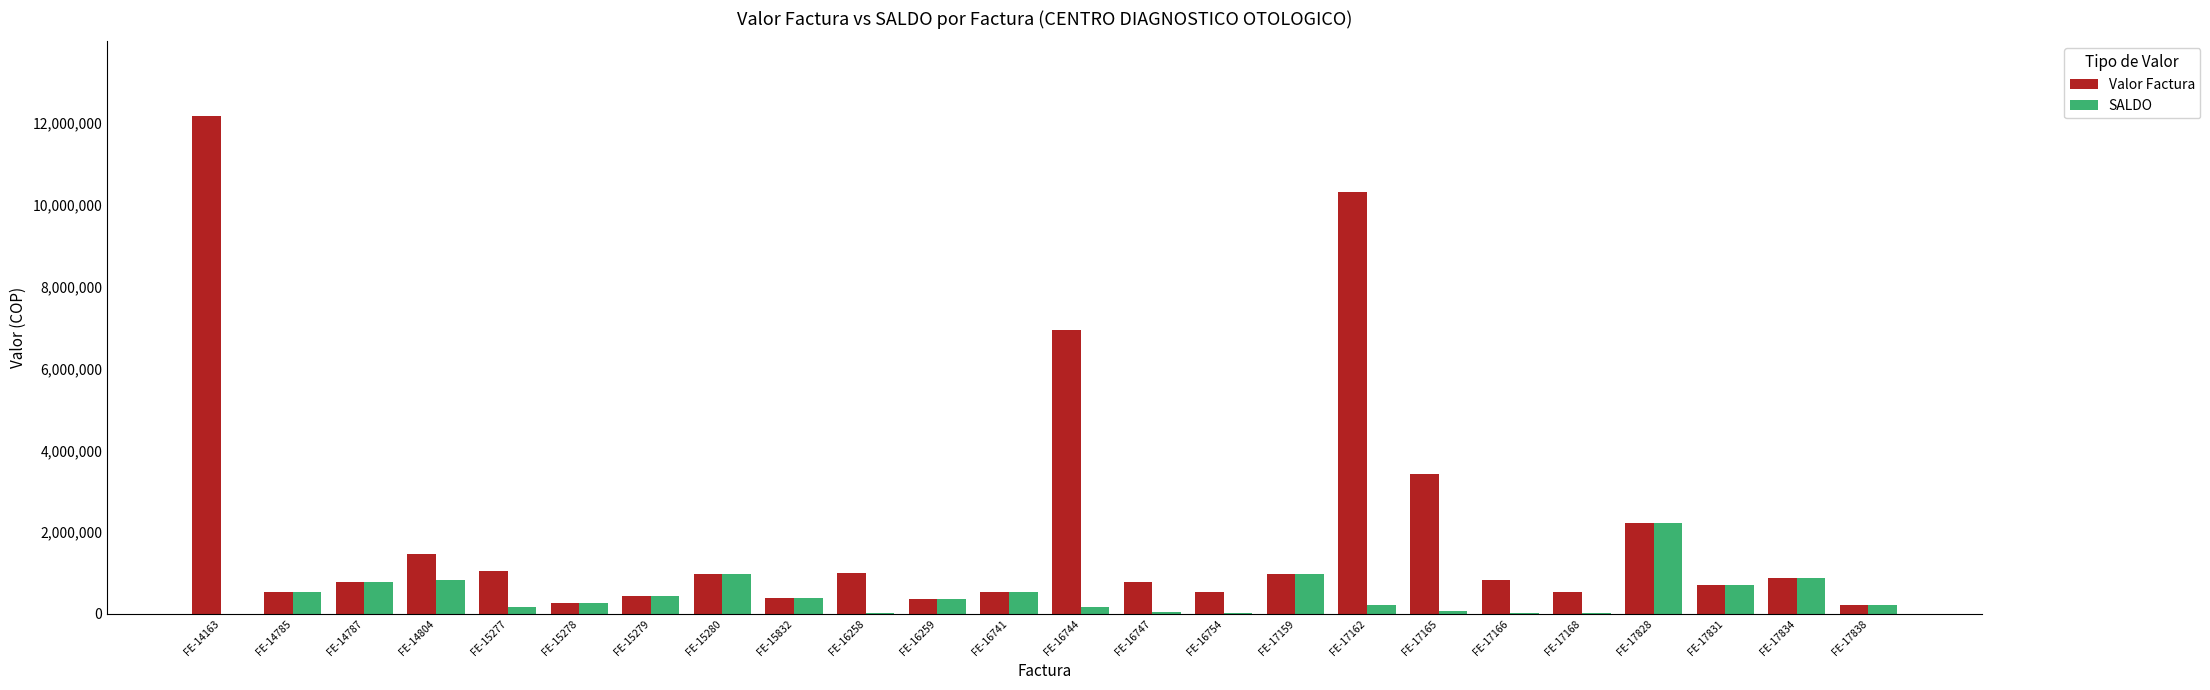

What is the greatest value displayed?

12173800